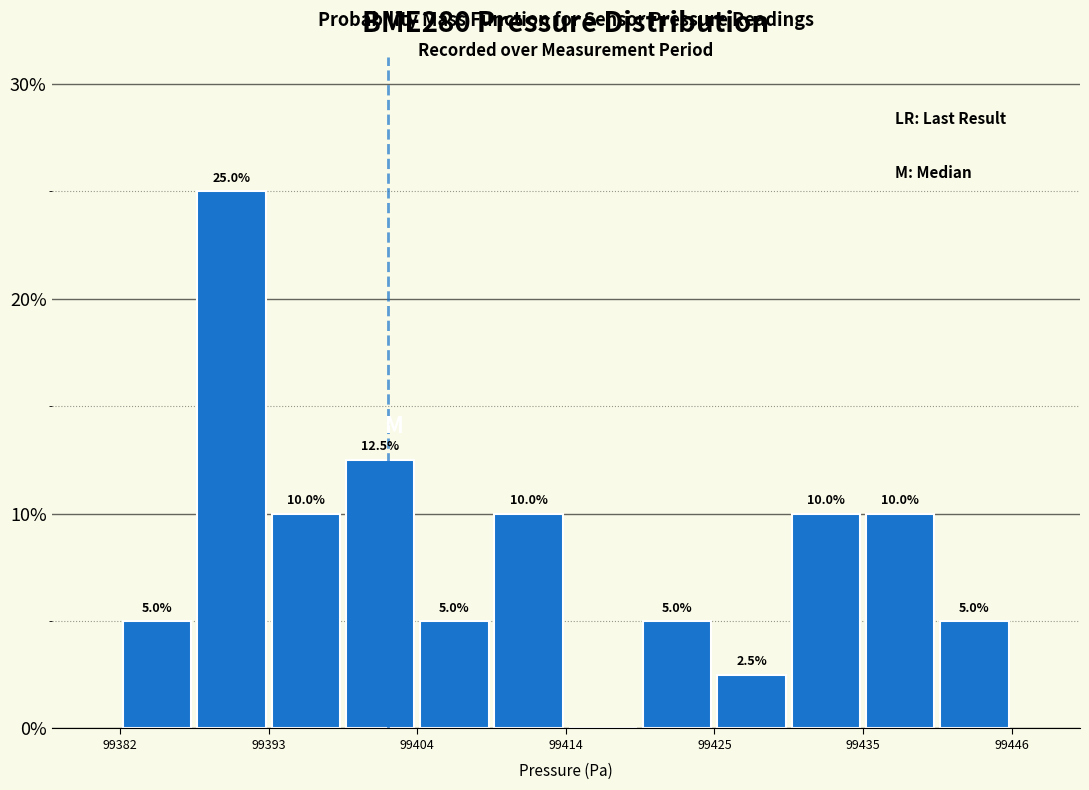

Around what value on the x-axis is the tallest bar? Give the approximate position of its centre, as read against the axis.

99390